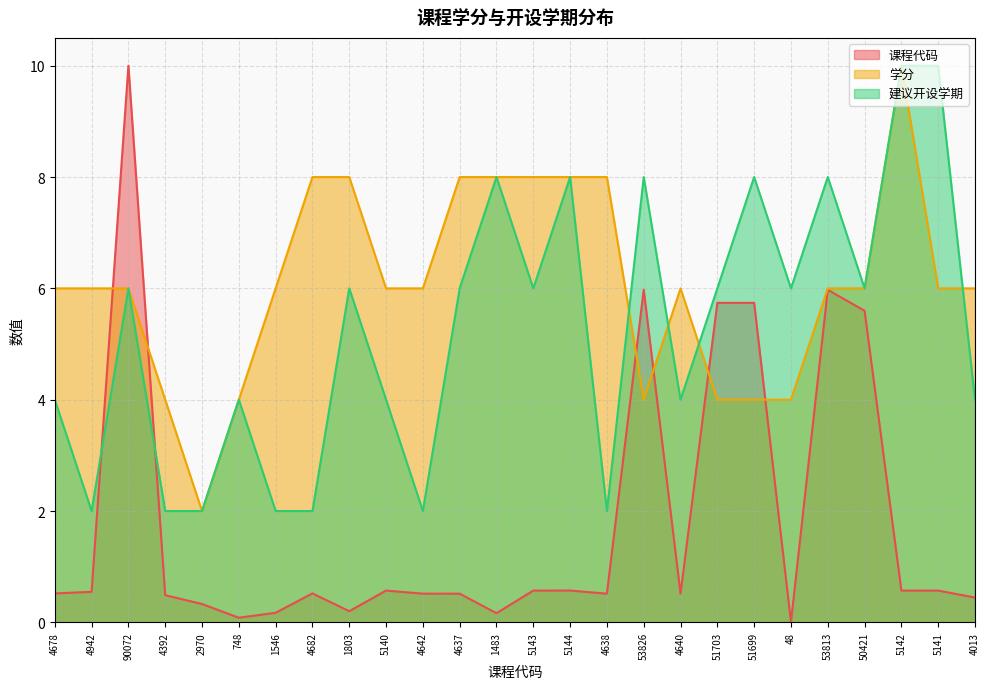

What is the label of the 11th point from the right?

4638